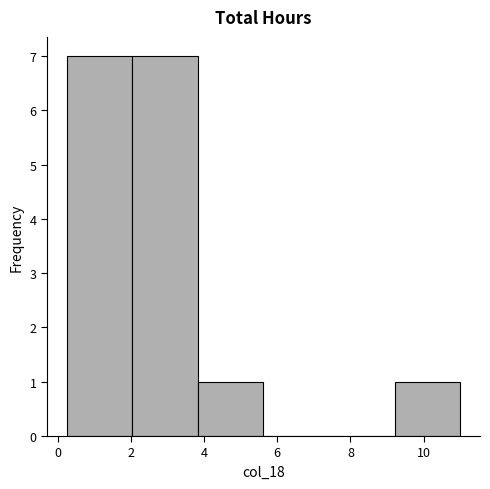

Reading left to right, transcribe this chart: for each bar, give the range it covers on the x-axis and its height. Neither the bar edges nor the heights are printed on the chart, so give them approximately, as read against the axes.

0.2 to 2.0: 7
2.0 to 3.8: 7
3.8 to 5.6: 1
5.6 to 7.4: 0
7.4 to 9.2: 0
9.2 to 11.0: 1